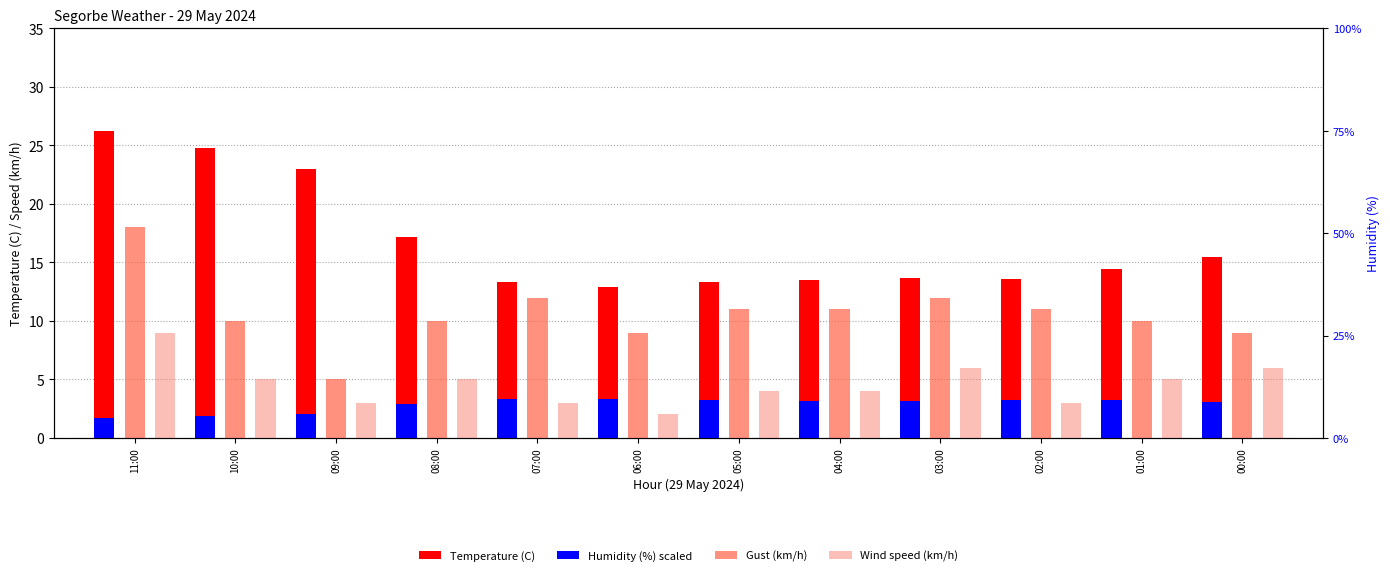

How many series are shown in this chart?

4